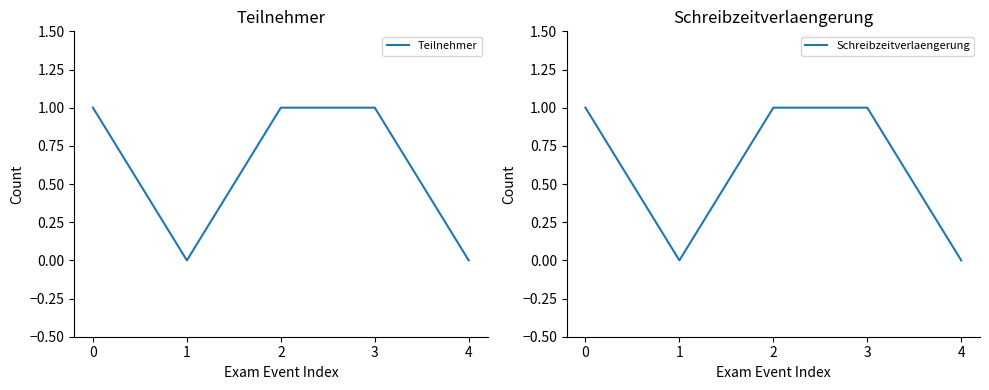

True or false: Schreibzeitverlaengerung has a value of 1 at 1.

False